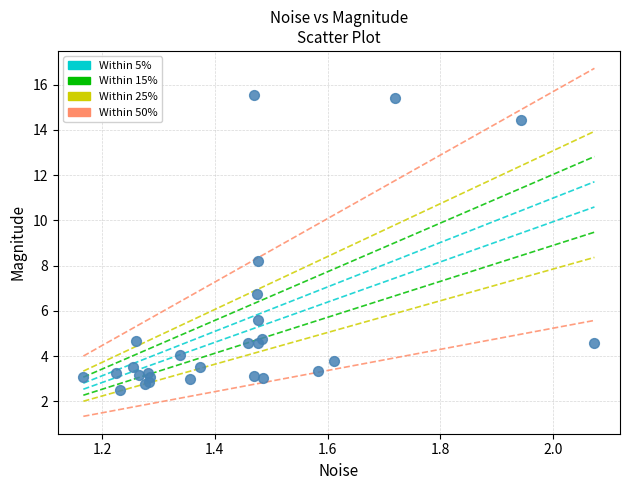

What Y value in the scatter plot is closest to 9?

8.2